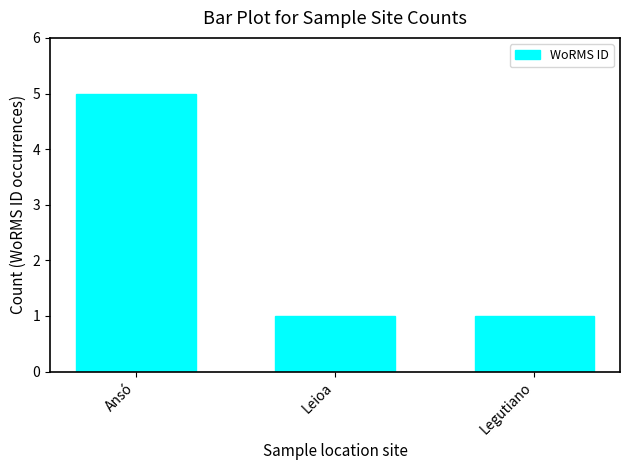

Are the bars horizontal?

No